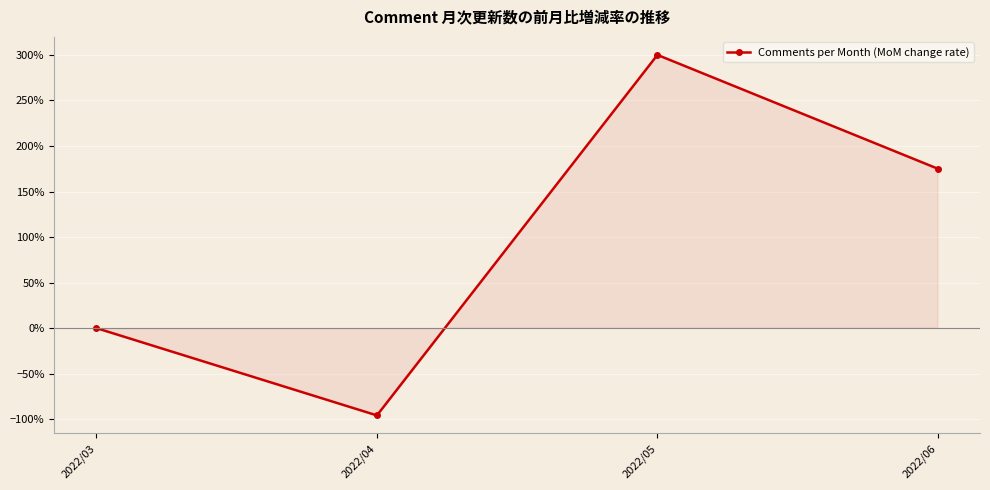

What is the sum of all values?

3.8